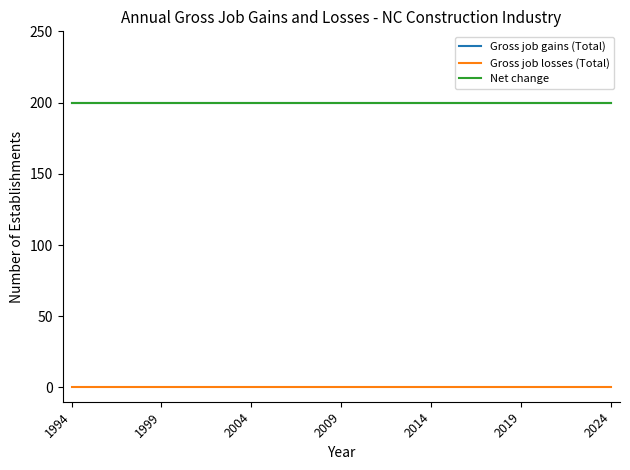

Does the chart have visible grid lines?

No